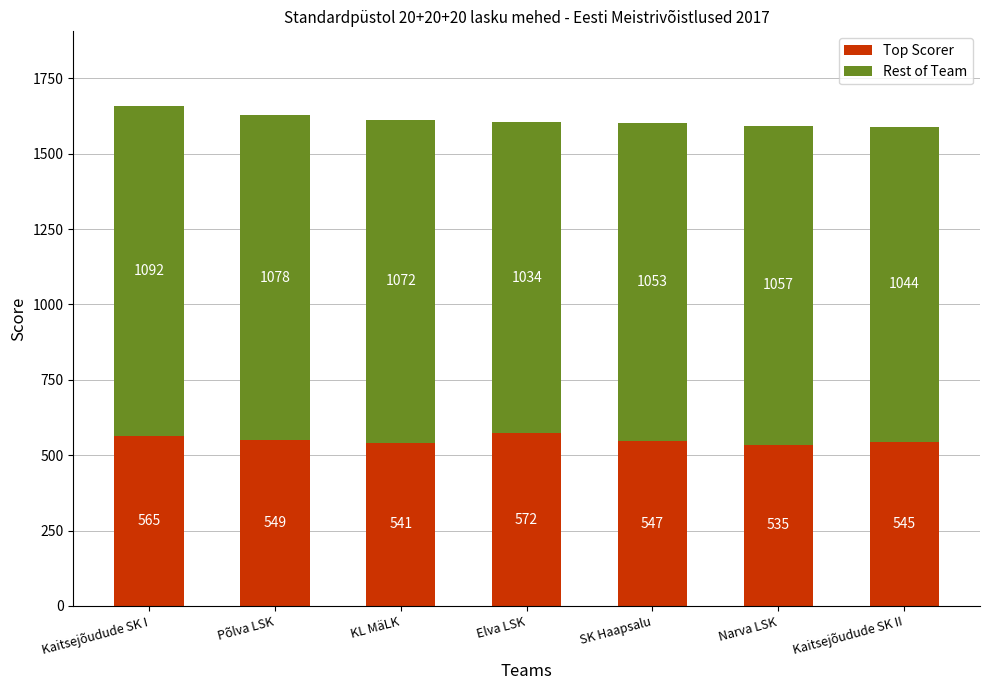

The value of Top Scorer at Põlva LSK is 549. True or false?

True